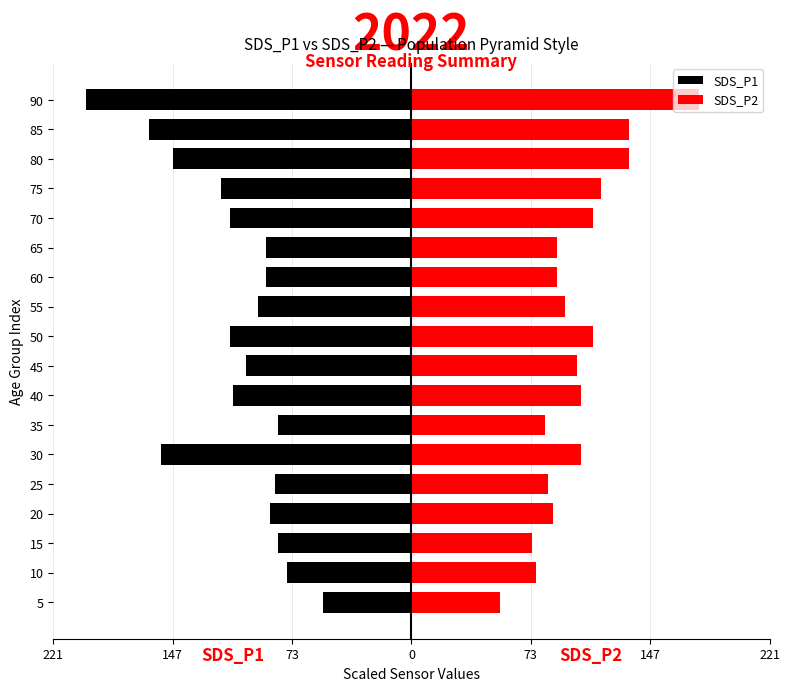

The value of SDS_P1 at 30 is -155.3. True or false?

True